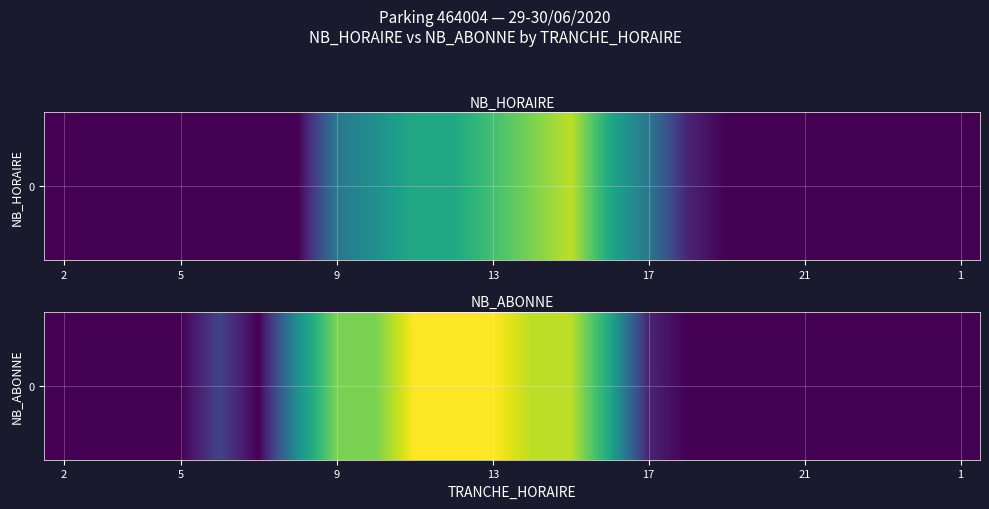

What is the maximum value shown in the chart?

10